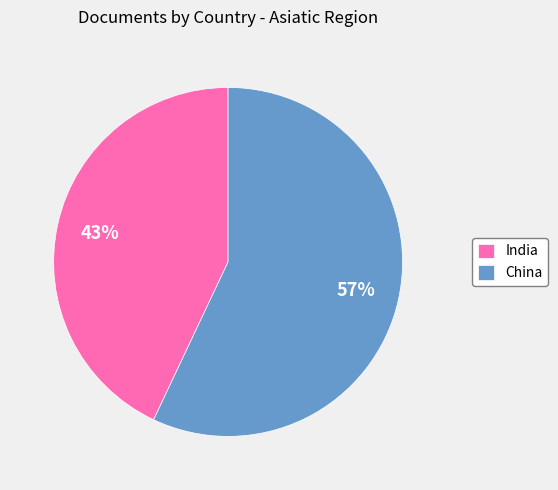

To the nearest percent, what is the difference between the largest and smallest slice percentages?

14%